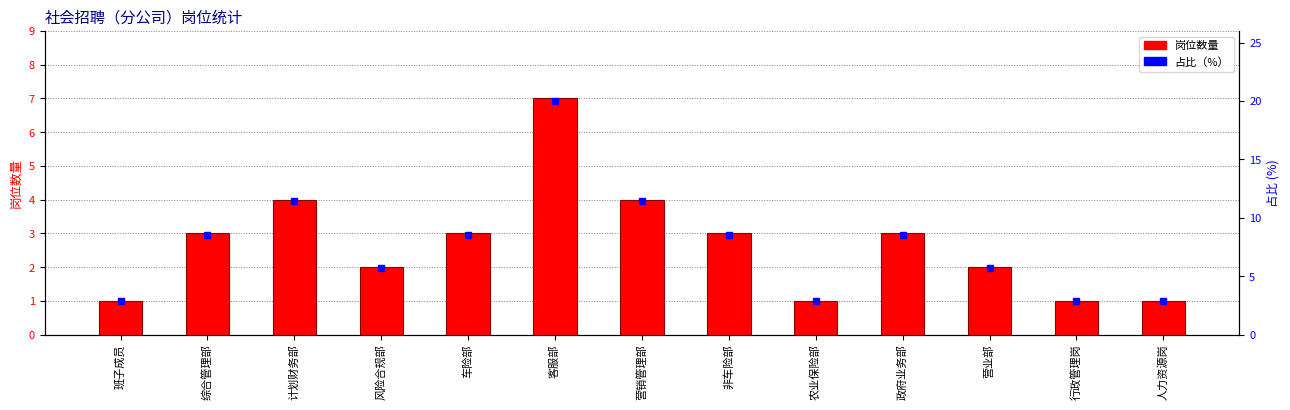

What is the difference between the second highest and second lowest values in the 占比（%） series?

8.6